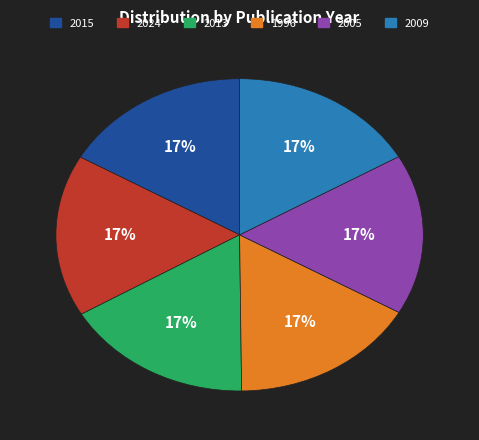

How many segments does this pie chart have?

6